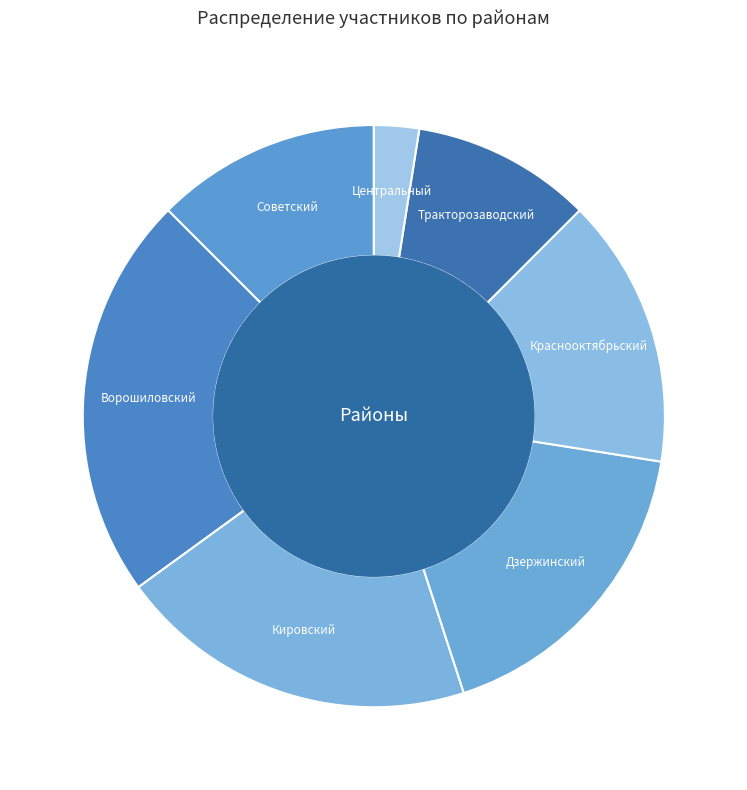

Rank the categories by value from lowest to highest.

Центральный, Тракторозаводский, Советский, Краснооктябрьский, Дзержинский, Кировский, Ворошиловский